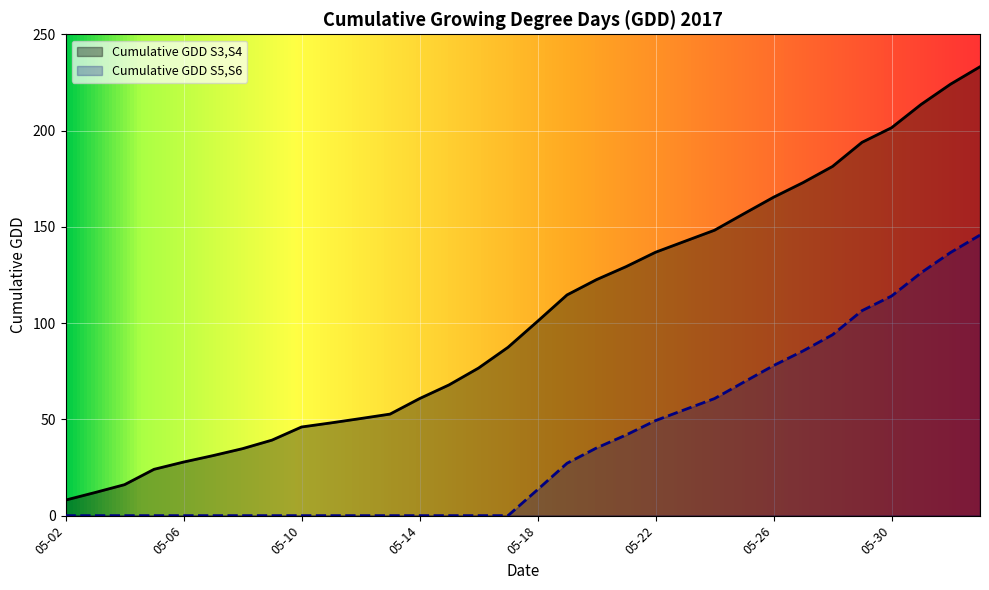

Which has a higher value, 05-19 or 05-24?

05-24